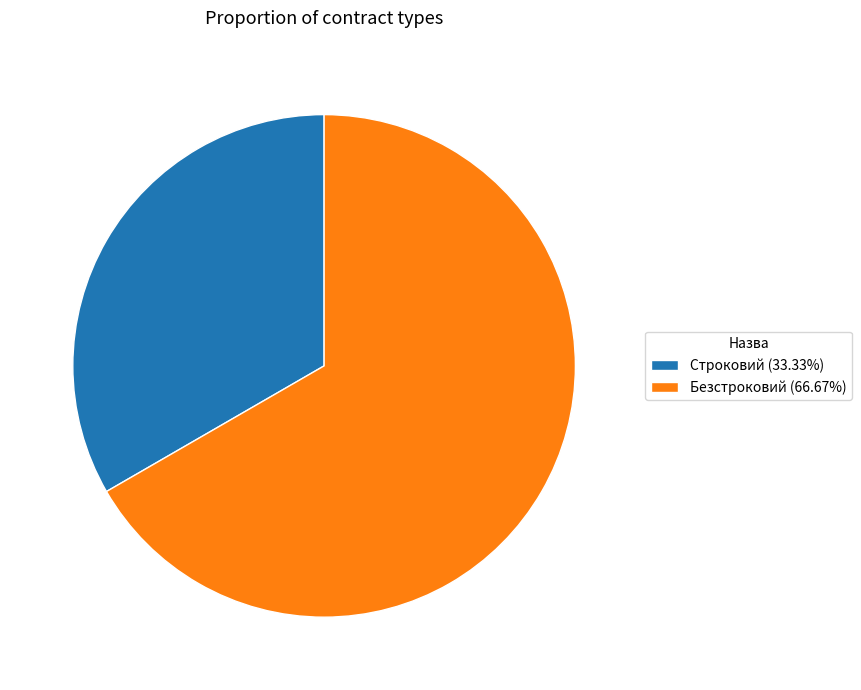

What is the ratio of the value at Безстроковий (66.67%) to the value at Строковий (33.33%)?

2.0